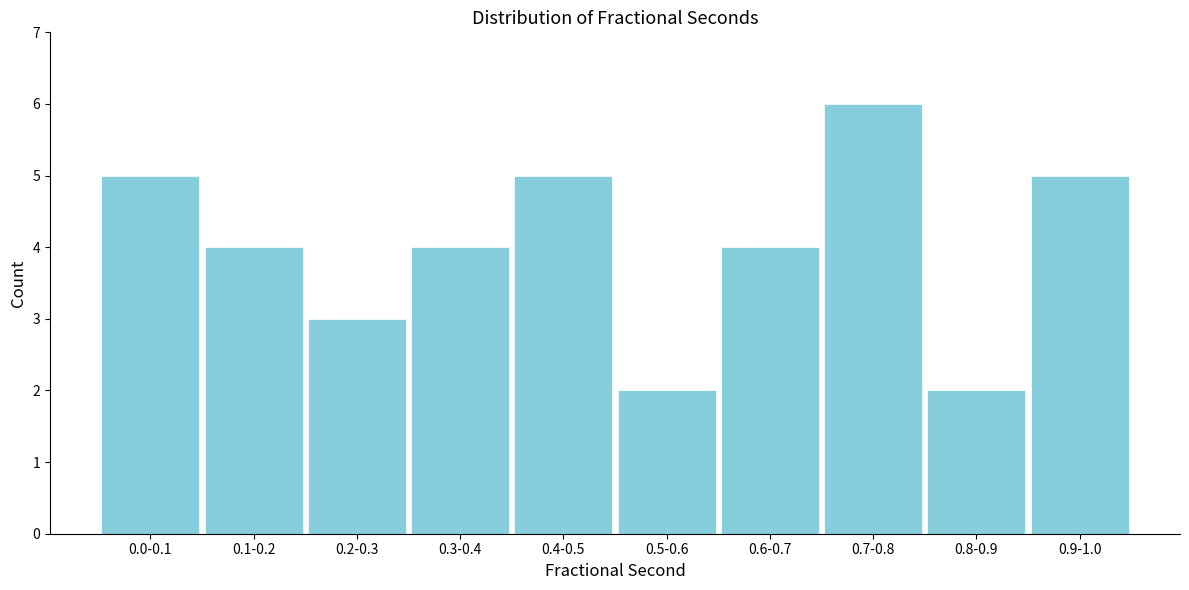

Reading right to left, extract all data points from this chart.

0.9-1.0=5	0.8-0.9=2	0.7-0.8=6	0.6-0.7=4	0.5-0.6=2	0.4-0.5=5	0.3-0.4=4	0.2-0.3=3	0.1-0.2=4	0.0-0.1=5